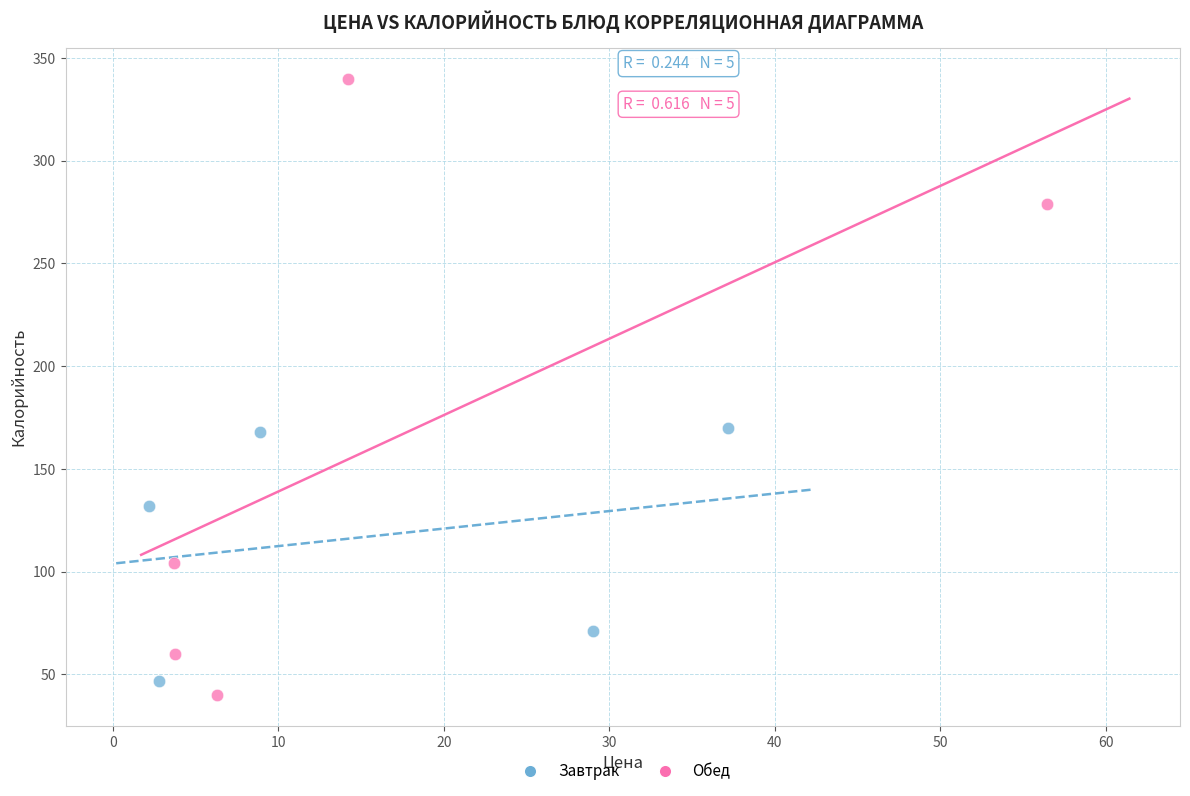

Which series contains the highest Y value?

Обед